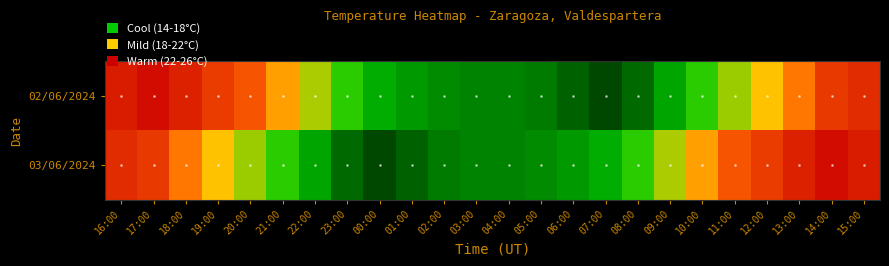

Which series has the largest total across all categories?

02/06/2024